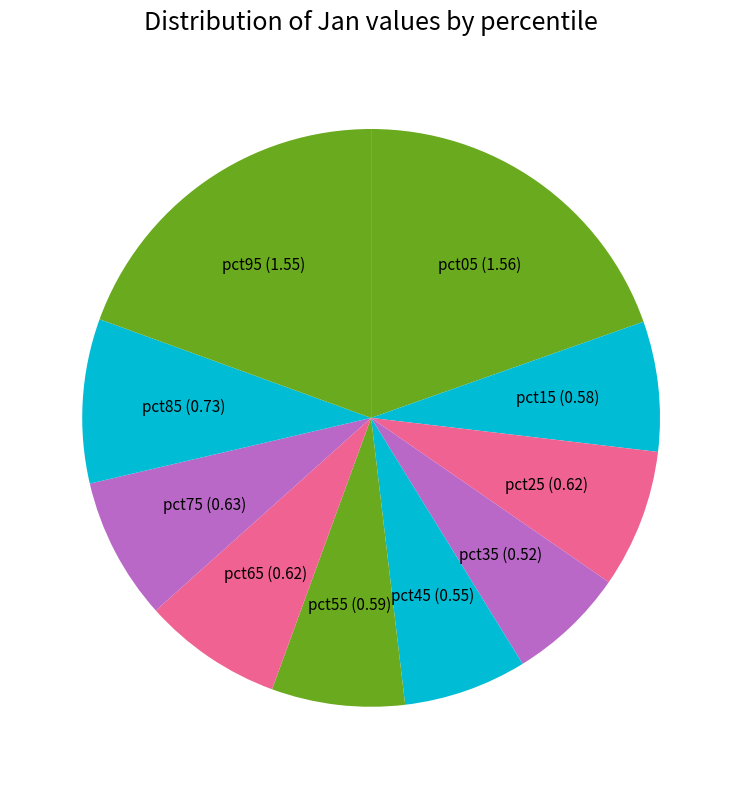

How many slices are in this pie chart?

10